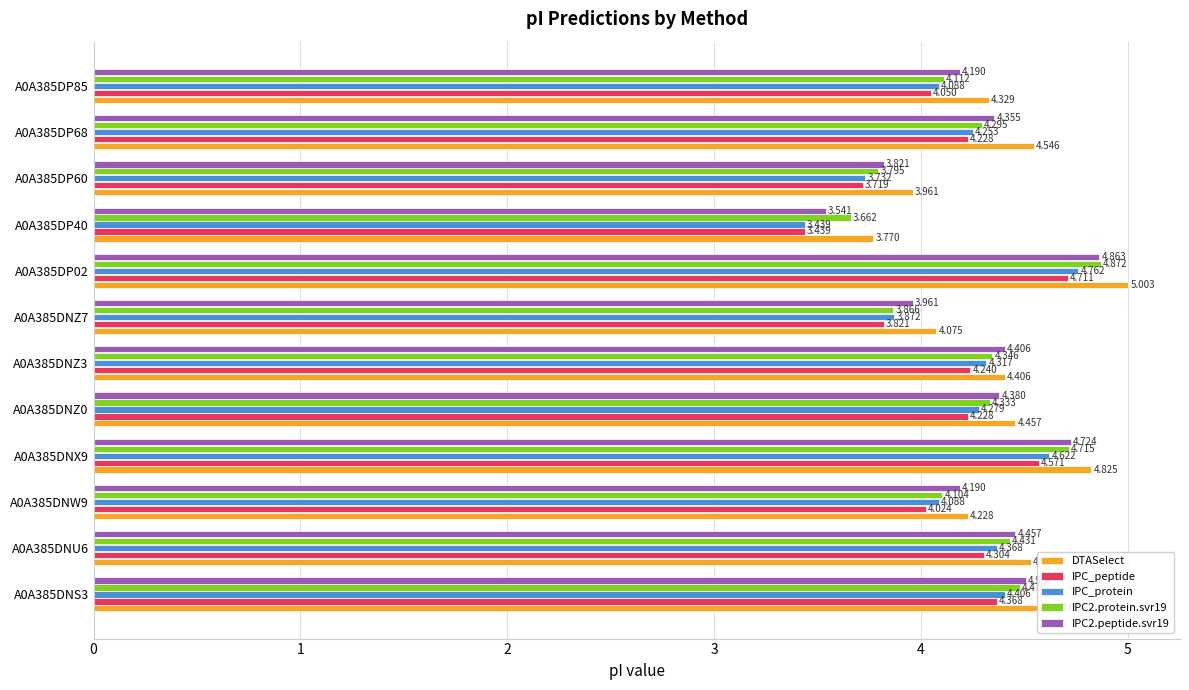

Which series has the largest total across all categories?

DTASelect